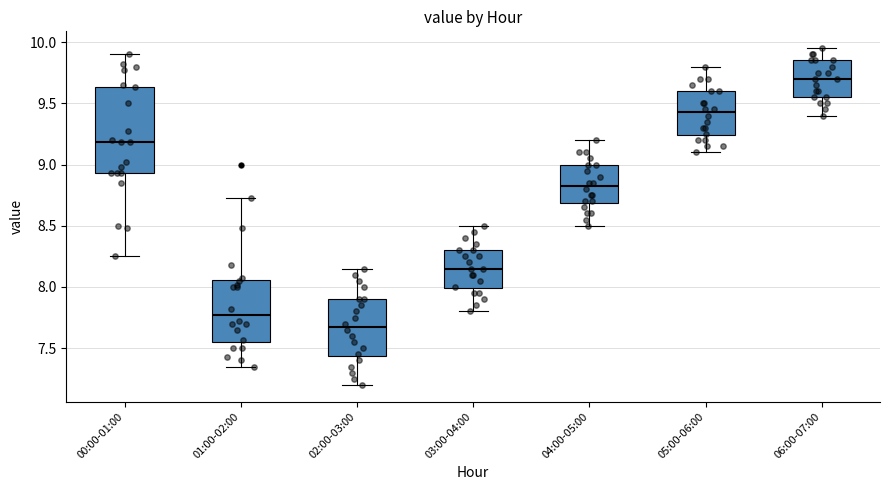

Comparing the boxes themselves (not the whiskers), which one is the tallest?

00:00-01:00